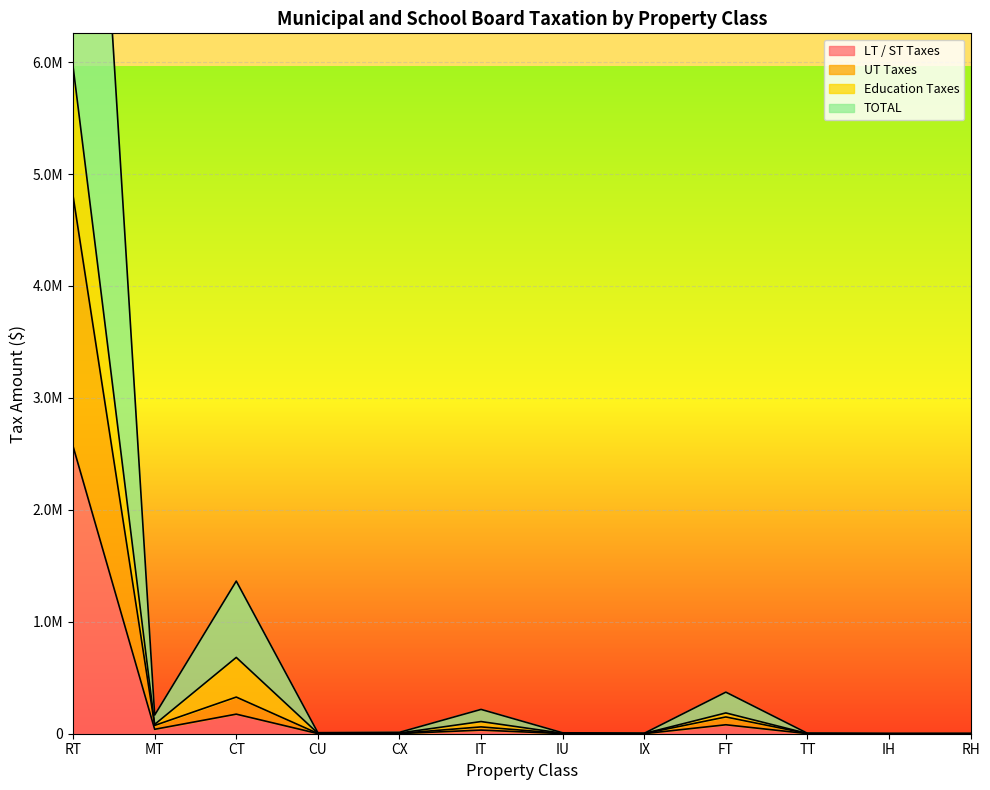

True or false: TOTAL and Education Taxes cross at least once.

False